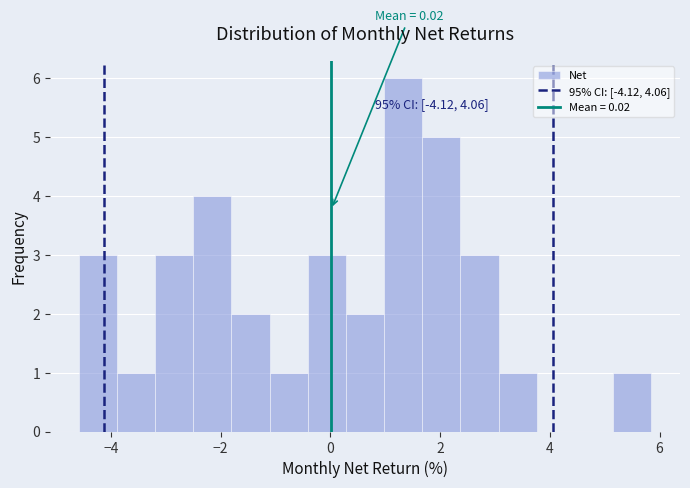

Around what value on the x-axis is the tallest bar? Give the approximate position of its centre, as read against the axis.

1.4